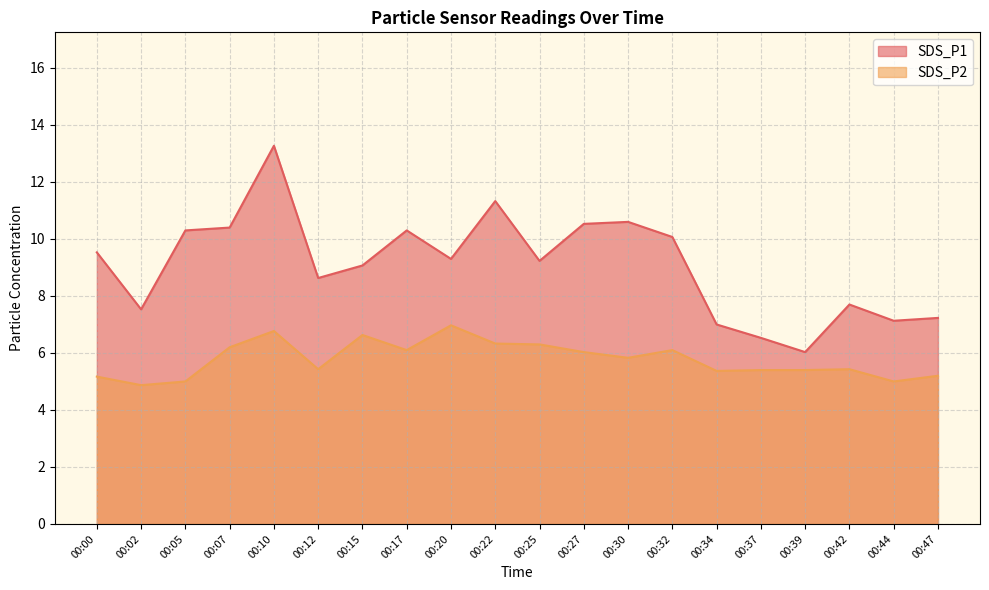

Read the SDS_P2 value at 00:32.

6.1